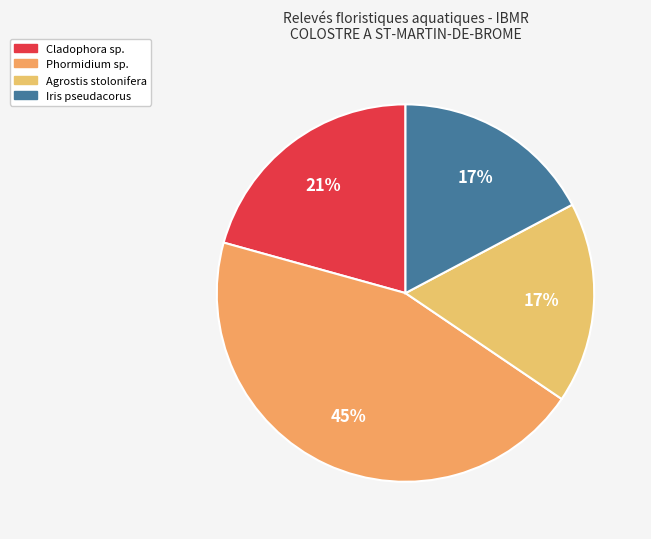

Which category has the smallest portion of the pie?

Agrostis stolonifera